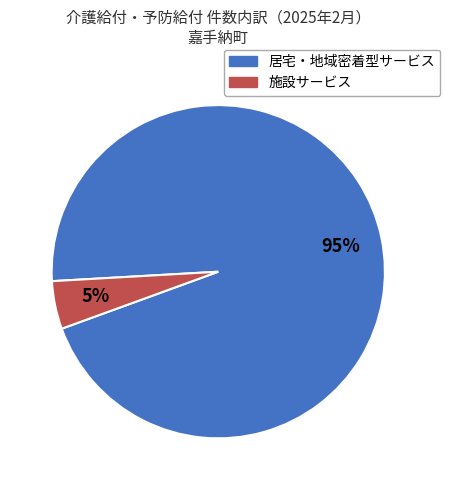

To the nearest percent, what is the average slice percentage?

50%